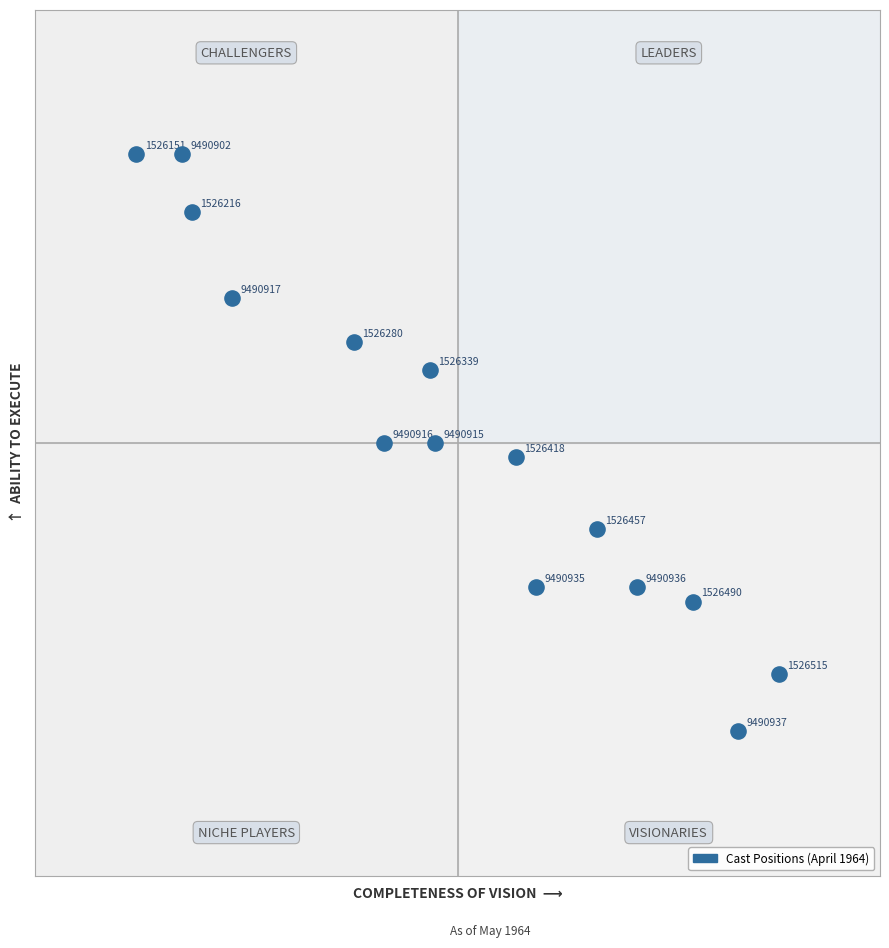

What Y value in the scatter plot is closest to 38?

38.0